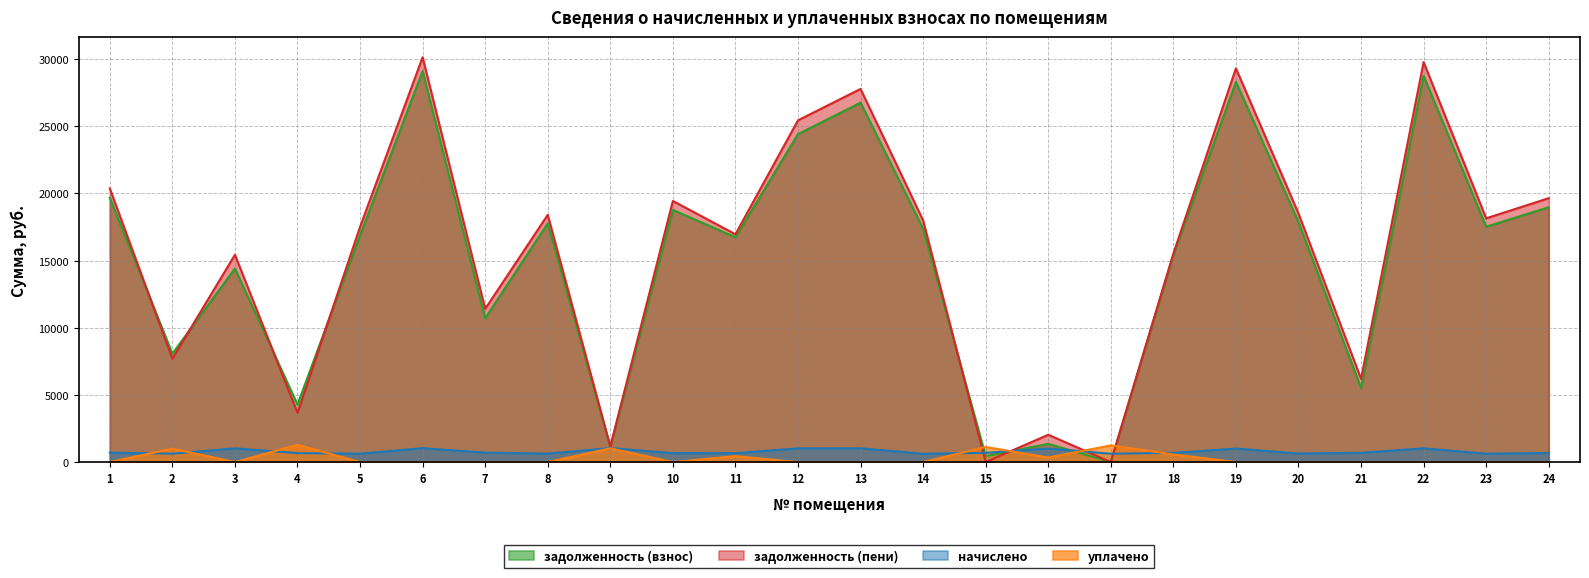

What is the total value across all series at 1?

40746.1